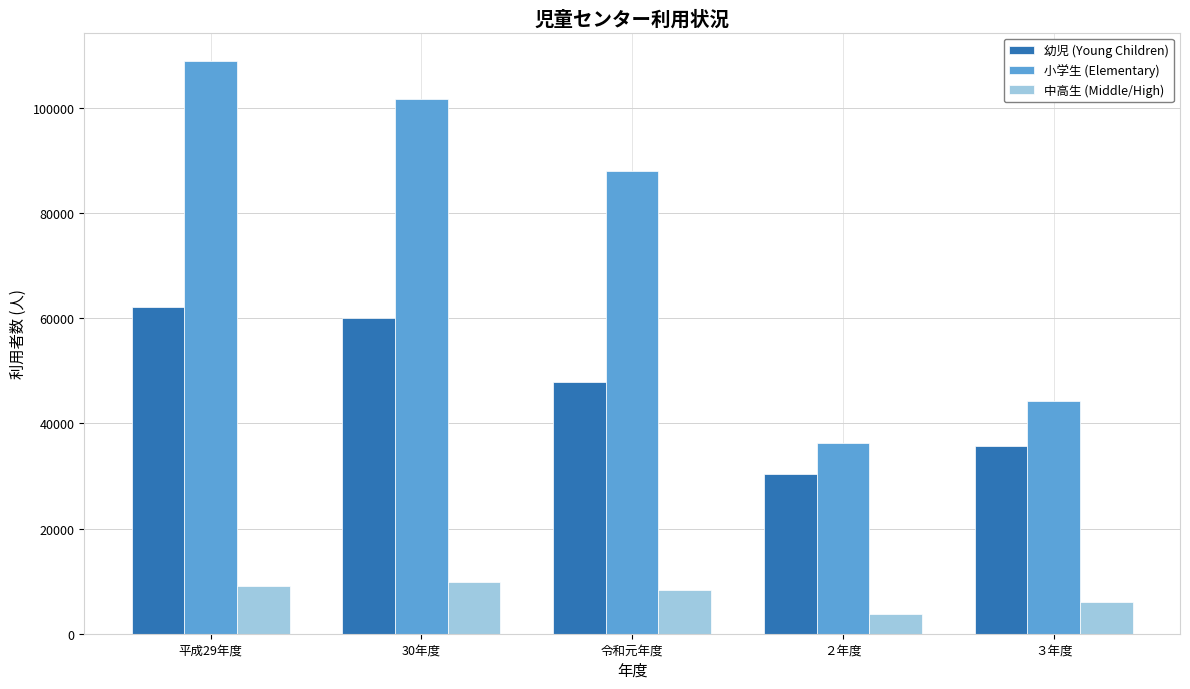

Rank the series by their maximum value, from highest to lowest.

小学生 (Elementary), 幼児 (Young Children), 中高生 (Middle/High)